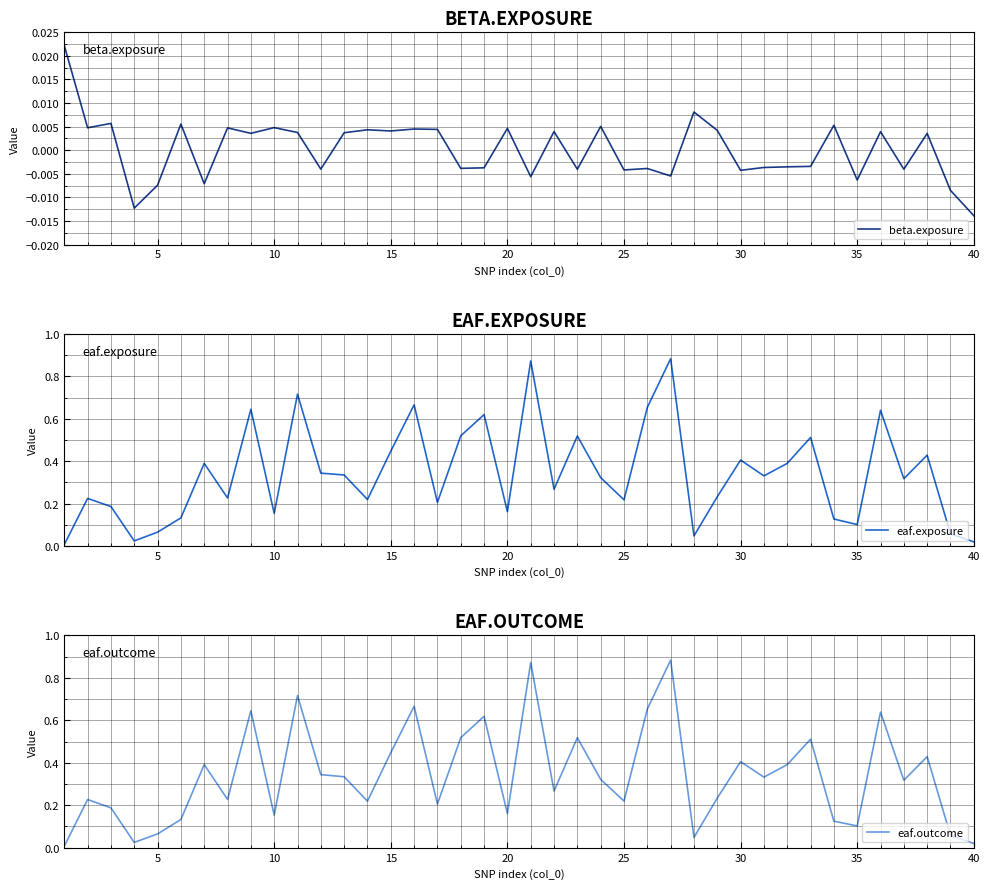

Reading left to right, what are all the values shown in this chart?

beta.exposure: 0.0	0.0	0.0	-0.0	-0.0	0.0	-0.0	0.0	0.0	0.0	0.0	-0.0	0.0	0.0	0.0	0.0	0.0	-0.0	-0.0	0.0	-0.0	0.0	-0.0	0.0	-0.0	-0.0	-0.0	0.0	0.0	-0.0	-0.0	-0.0	-0.0	0.0	-0.0	0.0	-0.0	0.0	-0.0	-0.0
eaf.exposure: 0.0	0.2	0.2	0.0	0.1	0.1	0.4	0.2	0.6	0.2	0.7	0.3	0.3	0.2	0.4	0.7	0.2	0.5	0.6	0.2	0.9	0.3	0.5	0.3	0.2	0.7	0.9	0.0	0.2	0.4	0.3	0.4	0.5	0.1	0.1	0.6	0.3	0.4	0.1	0.0
eaf.outcome: 0.0	0.2	0.2	0.0	0.1	0.1	0.4	0.2	0.6	0.2	0.7	0.3	0.3	0.2	0.4	0.7	0.2	0.5	0.6	0.2	0.9	0.3	0.5	0.3	0.2	0.7	0.9	0.0	0.2	0.4	0.3	0.4	0.5	0.1	0.1	0.6	0.3	0.4	0.1	0.0